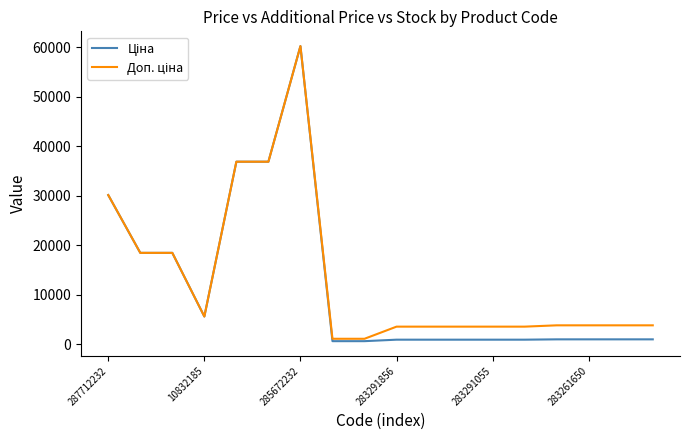

What is the greatest value displayed?

60205.6